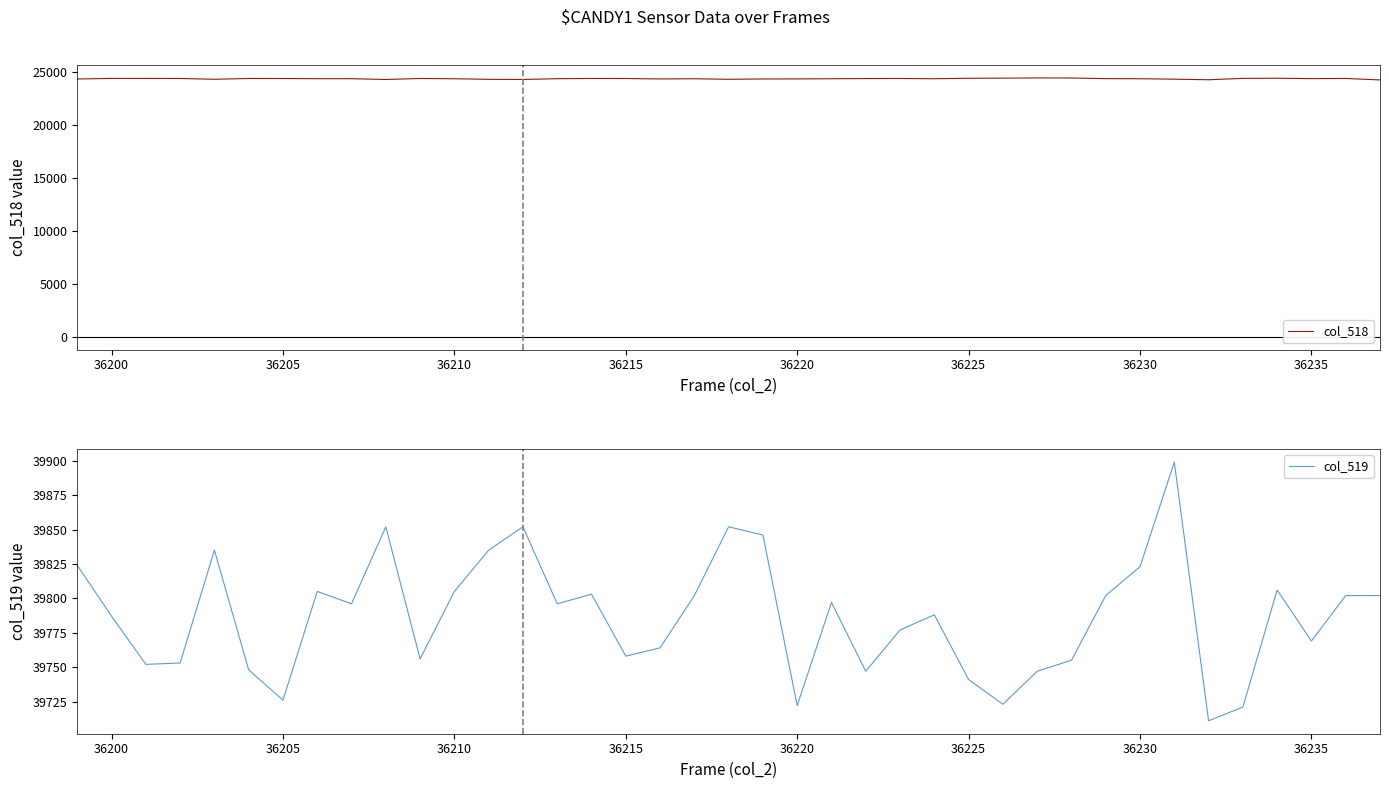

What is the maximum value for col_518?

24433